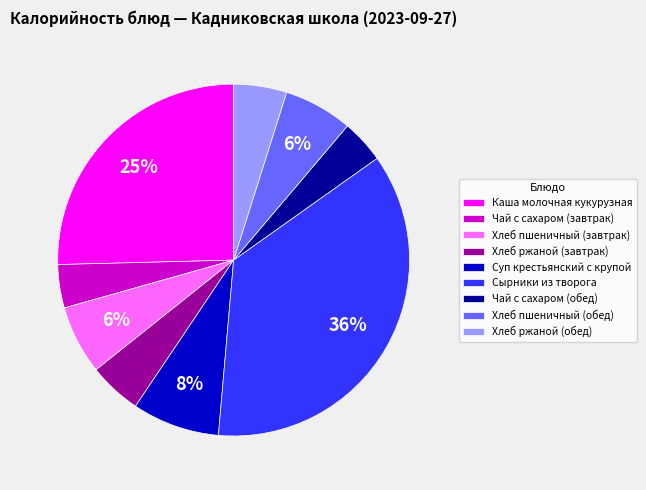

How many segments does this pie chart have?

9